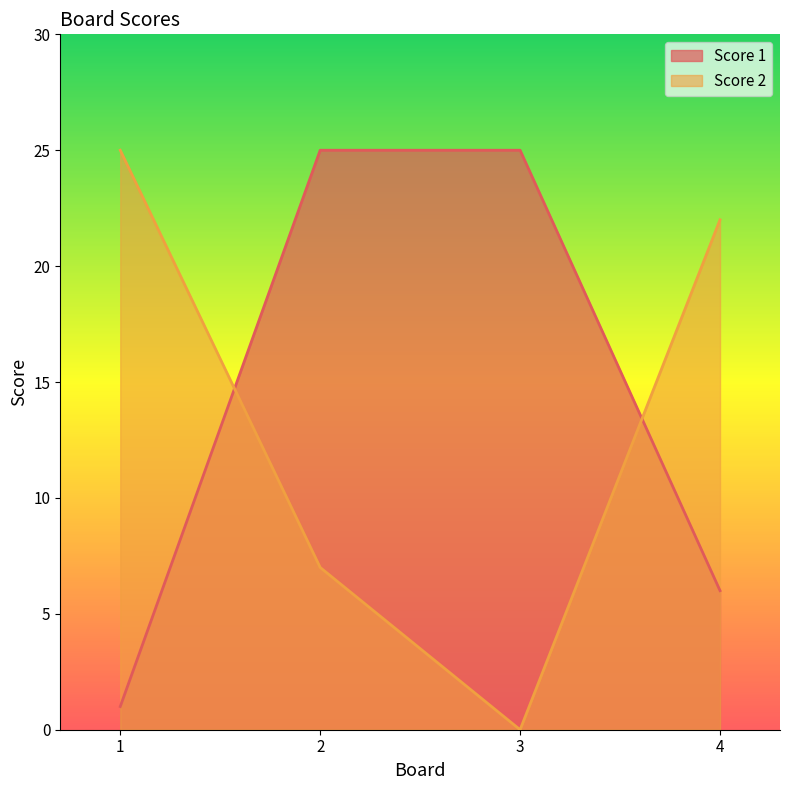

Count the number of categories in the chart.

4